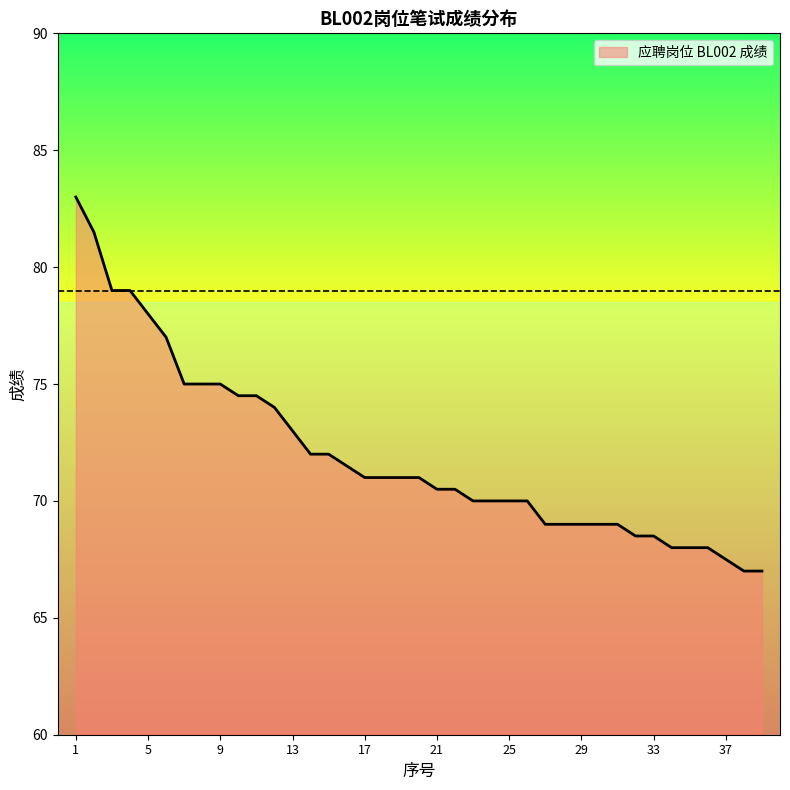

What is the difference between the maximum and minimum values?

16.0